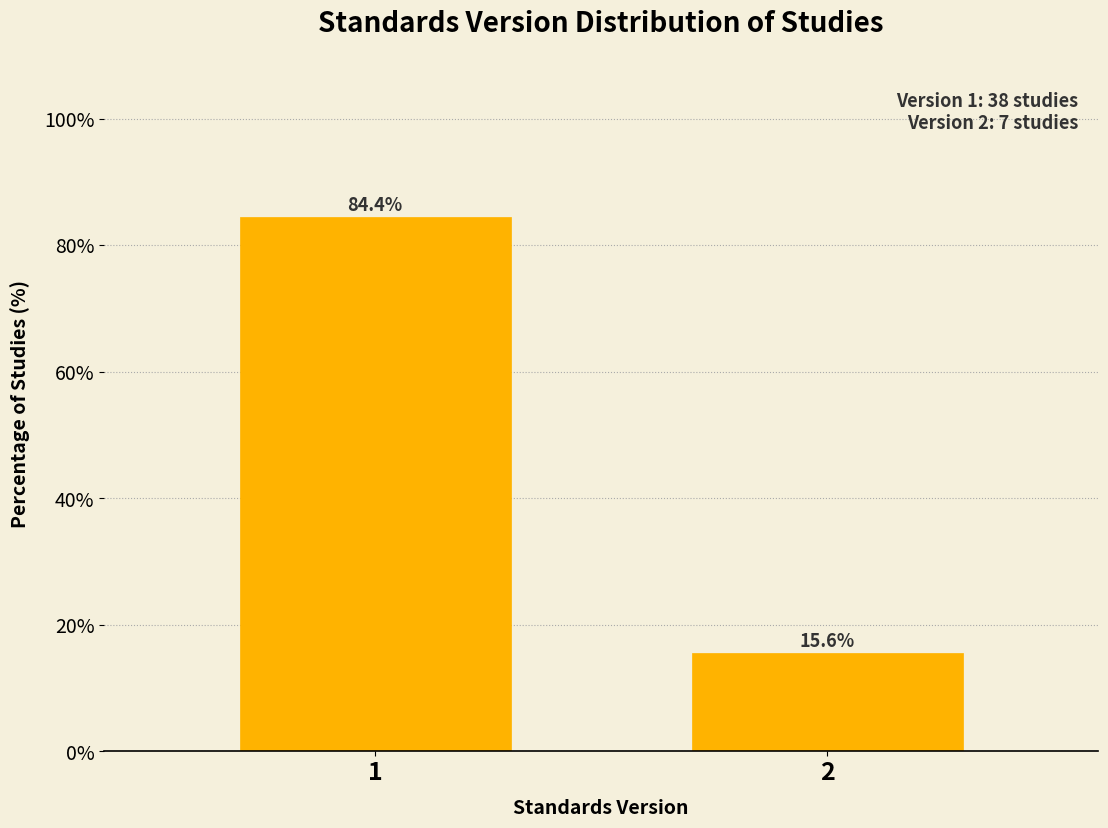

Reading right to left, what are all the values shown in this chart?

15.6	84.4